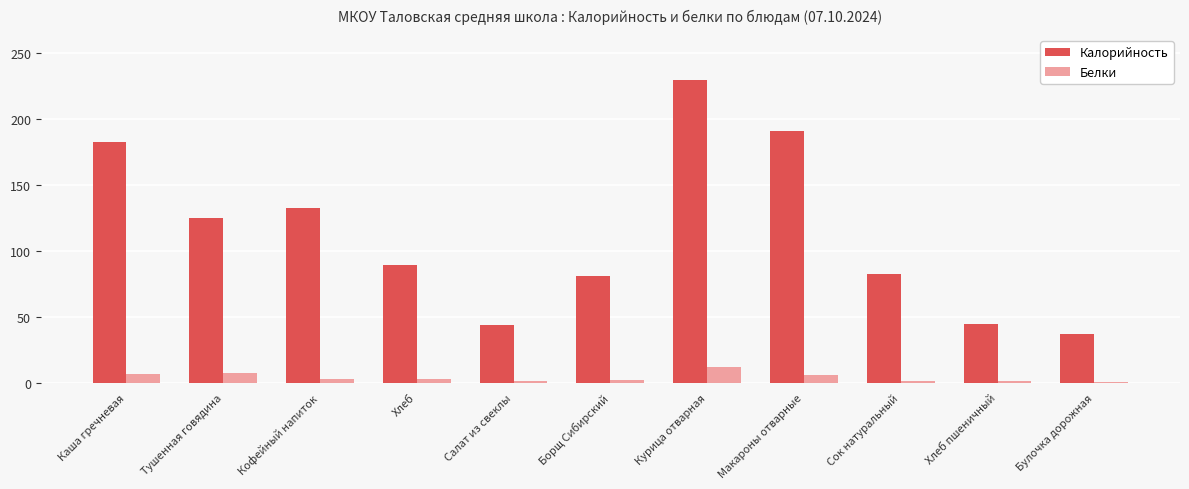

What is the maximum value shown in the chart?

229.0